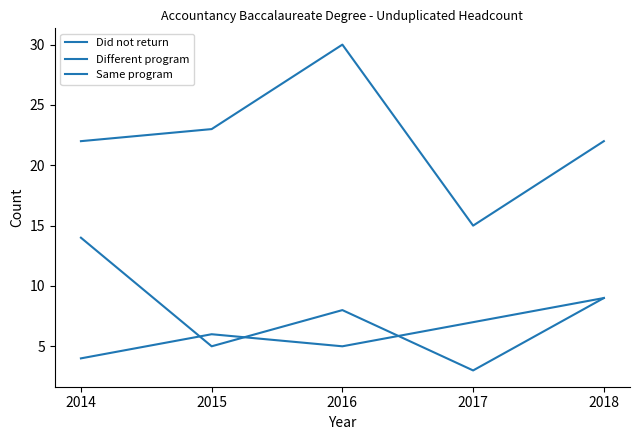

True or false: Same program and Different program cross at least once.

False